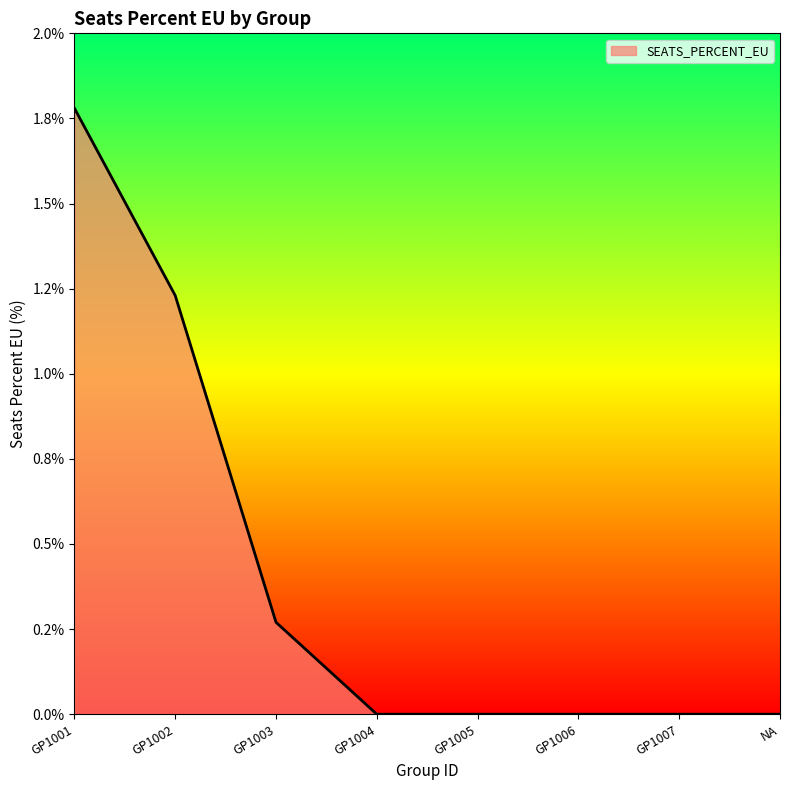

How many lines are shown in the chart?

1